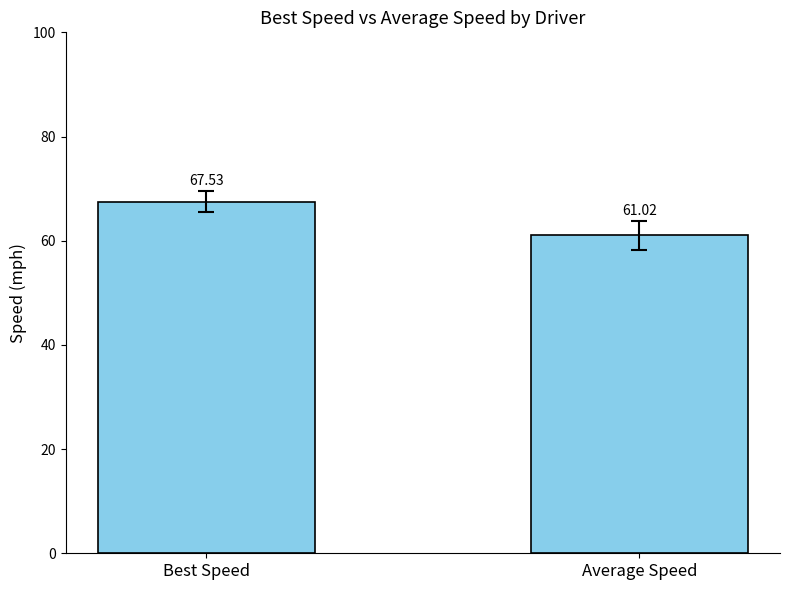

True or false: the data shows 22.3 at Average Speed.

False